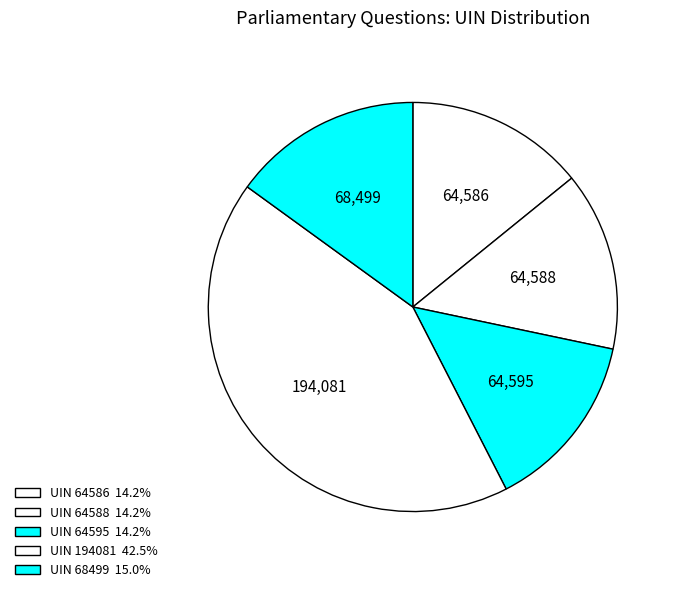

To the nearest percent, what portion does UIN 64588 represent?

14%